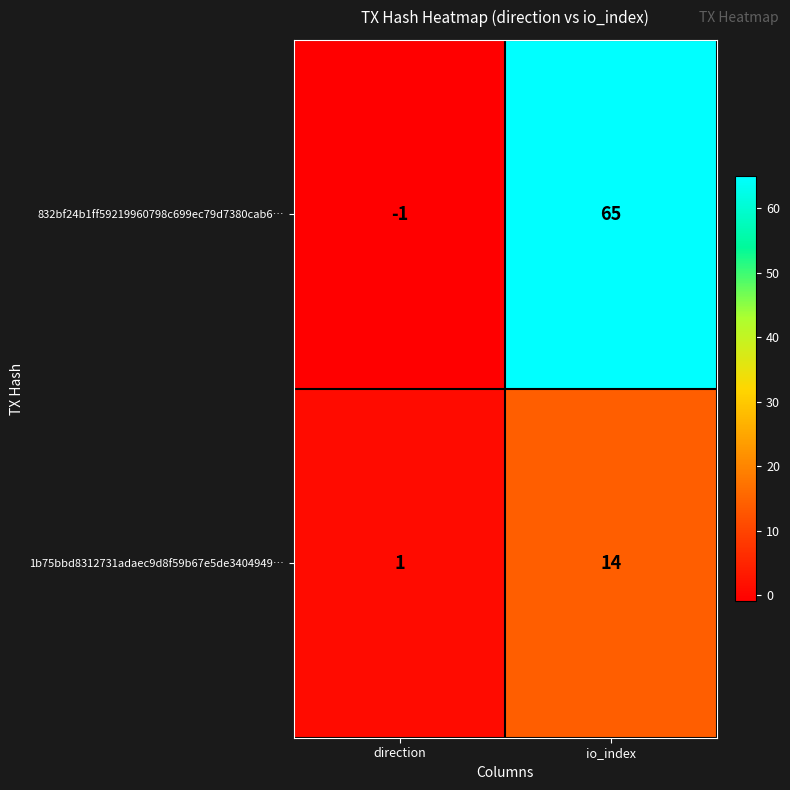

List the series in order of their peak value, lowest first.

1b75bbd8312731adaec9d8f59b67e5de3404949…, 832bf24b1ff59219960798c699ec79d7380cab6…